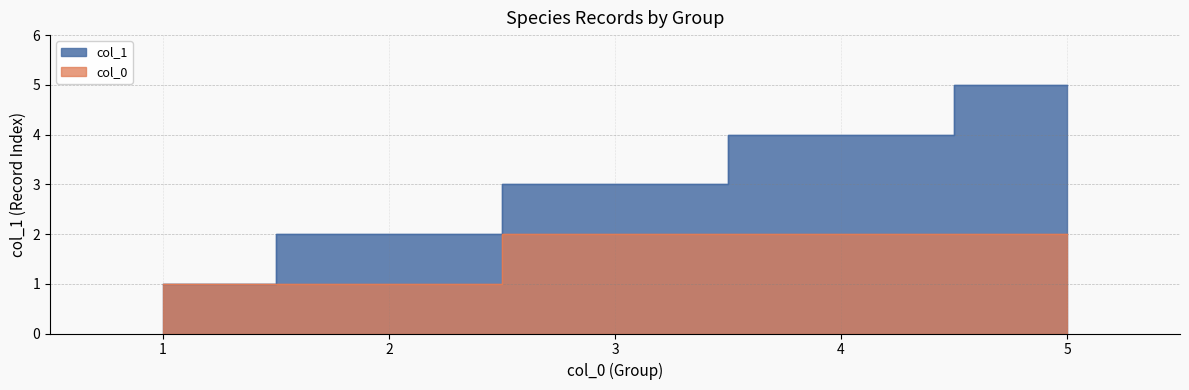

True or false: the data shows 5 at 5.

True